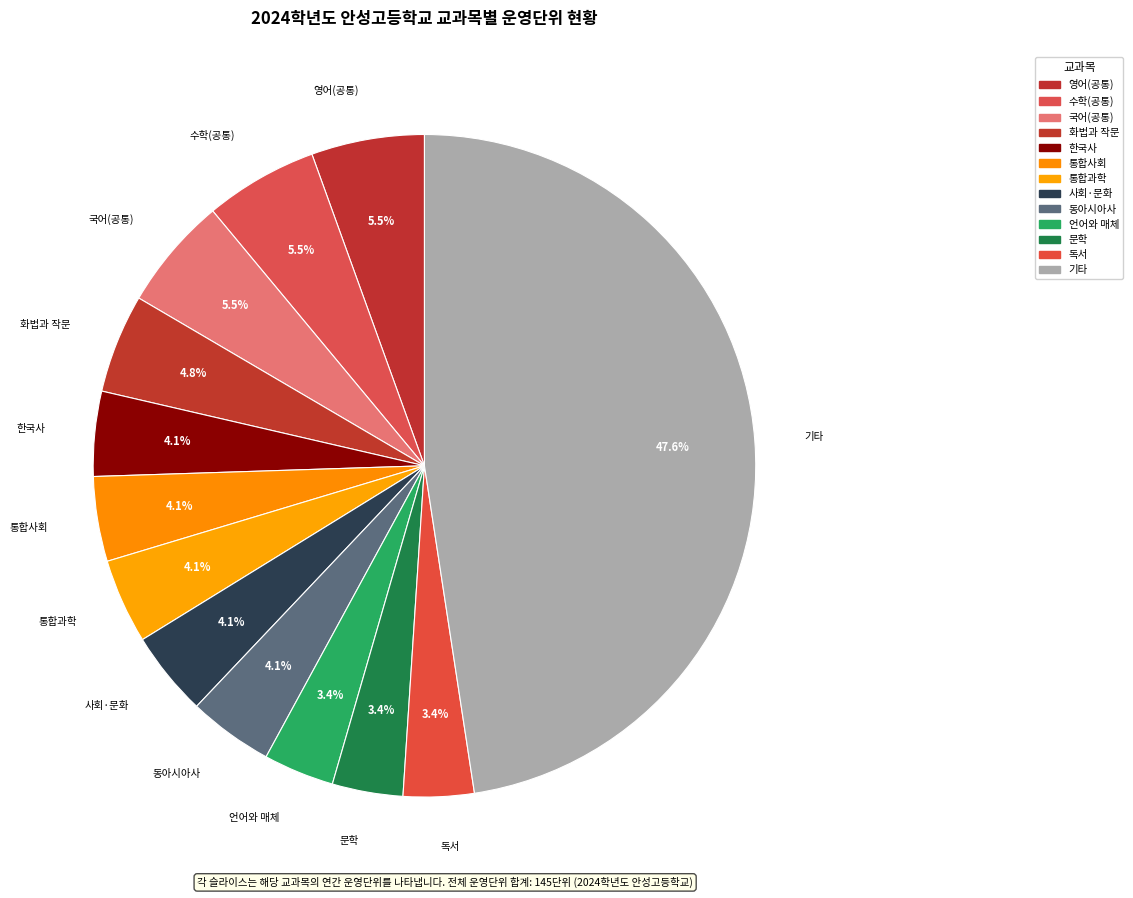

What percentage is NOT represented by 영어(공통)?

94.5%